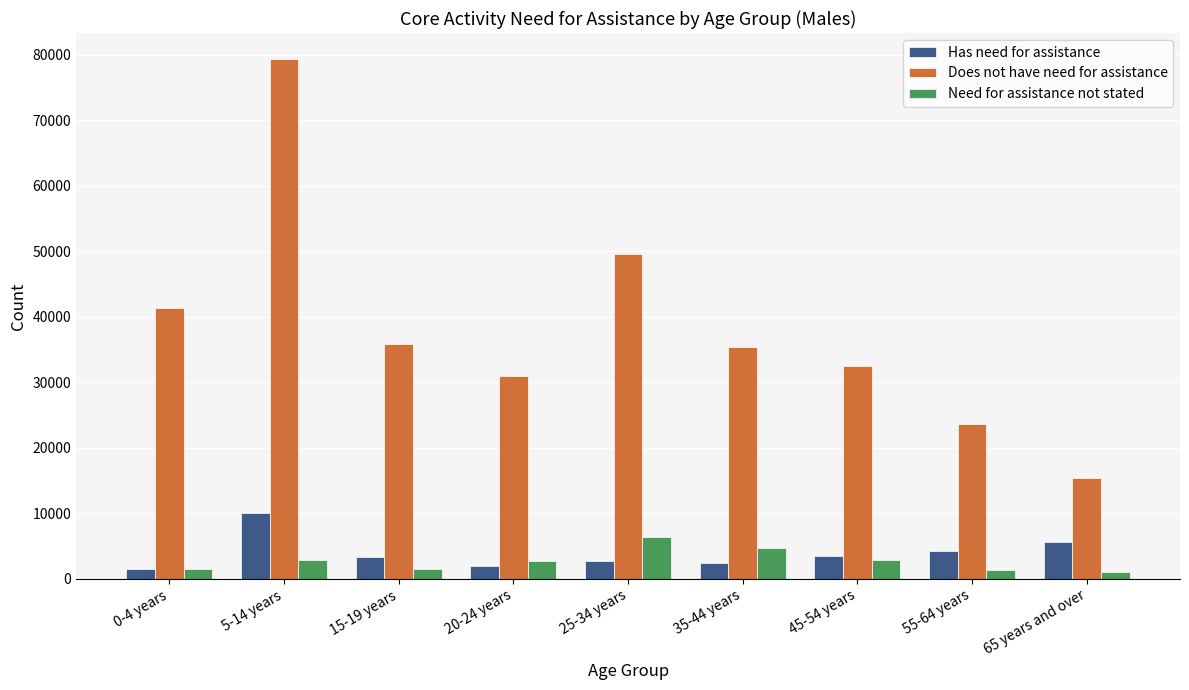

What are all the series names shown in the legend?

Has need for assistance, Does not have need for assistance, Need for assistance not stated